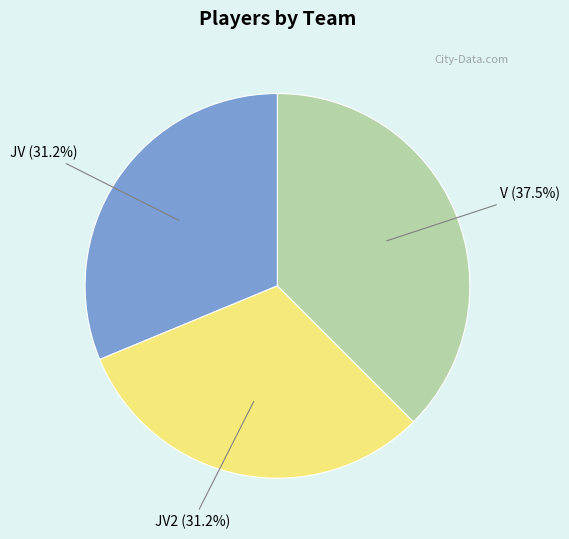

Is there any slice that represents more than half of the pie?

No